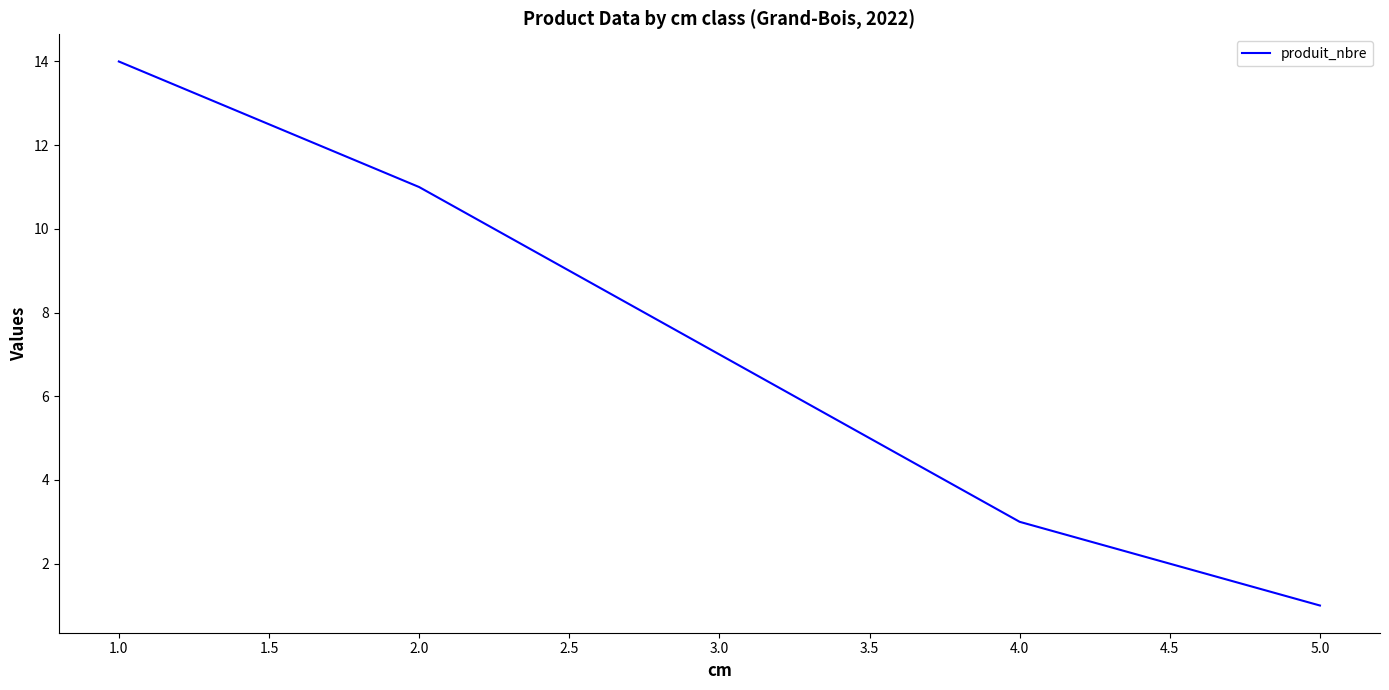

At which label does the data first exceed 7?

1.0